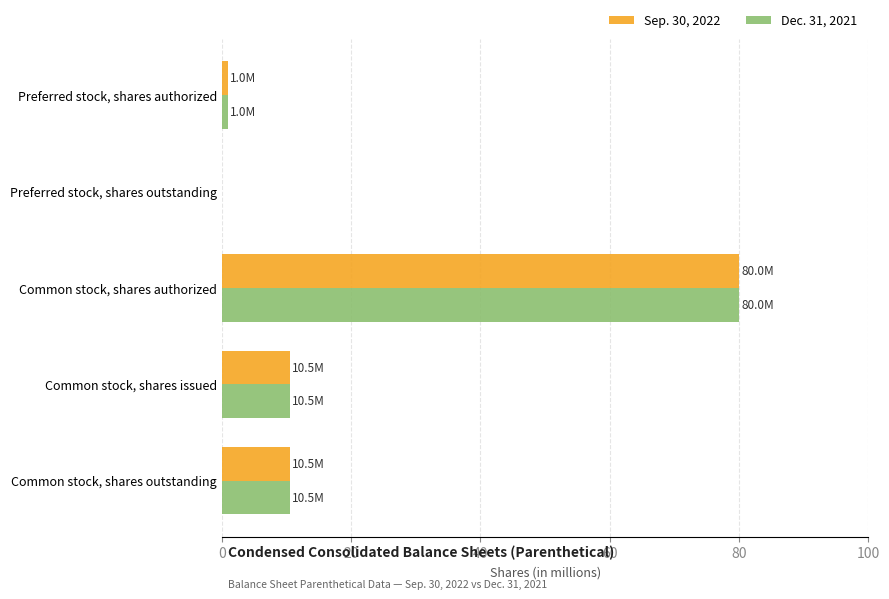

Which category has the highest value in the Dec. 31, 2021 series?

Common stock, shares authorized